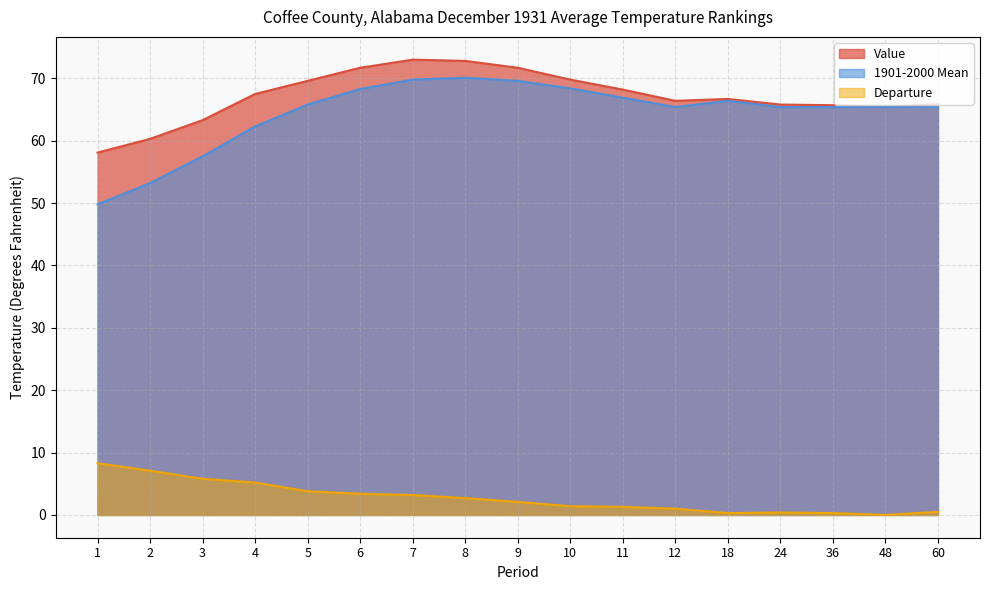

What is the lowest value of the 1901-2000 Mean series?

49.8